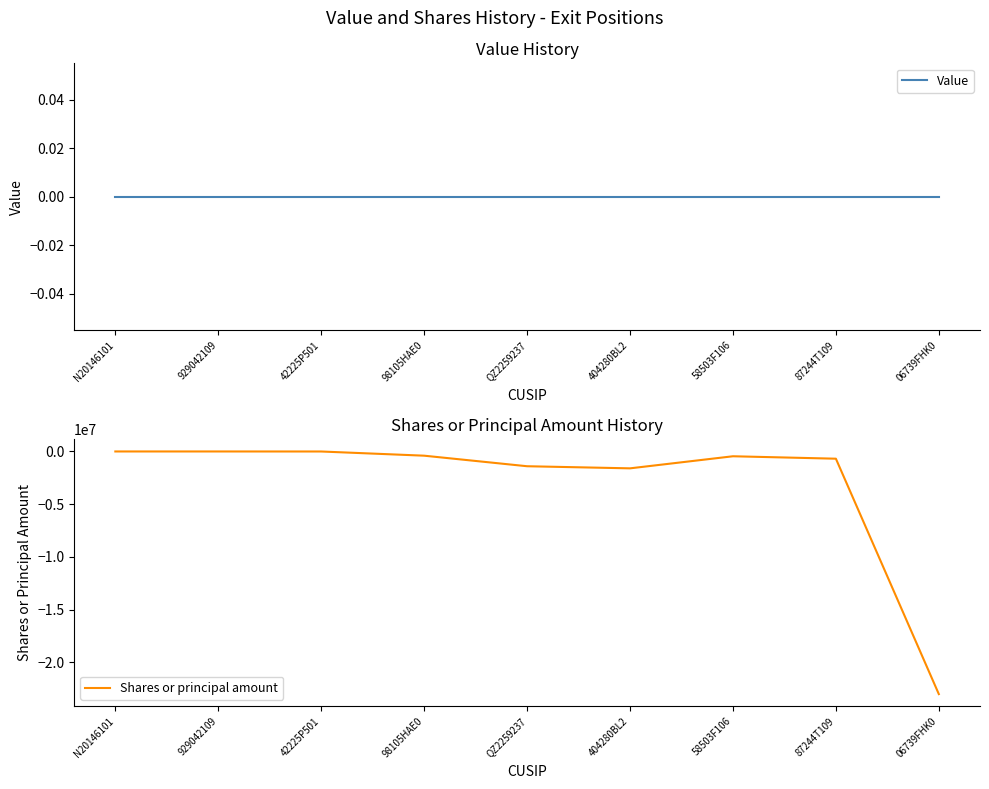

True or false: Shares or principal amount and Value intersect in this chart.

False